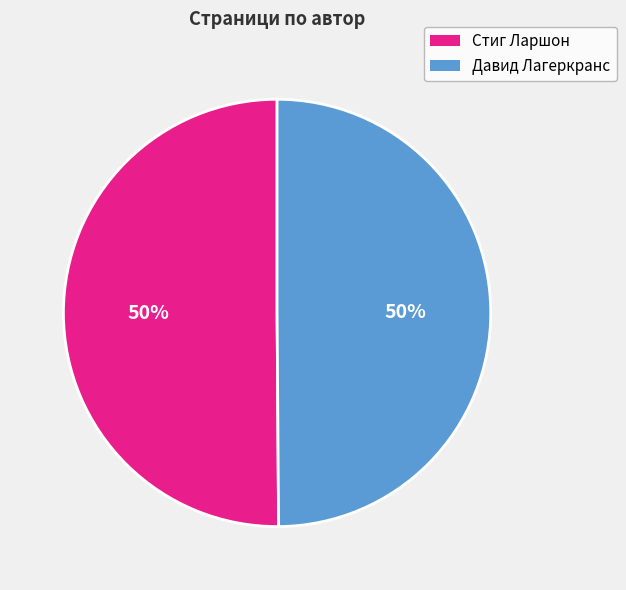

To the nearest percent, what is the average slice percentage?

50%